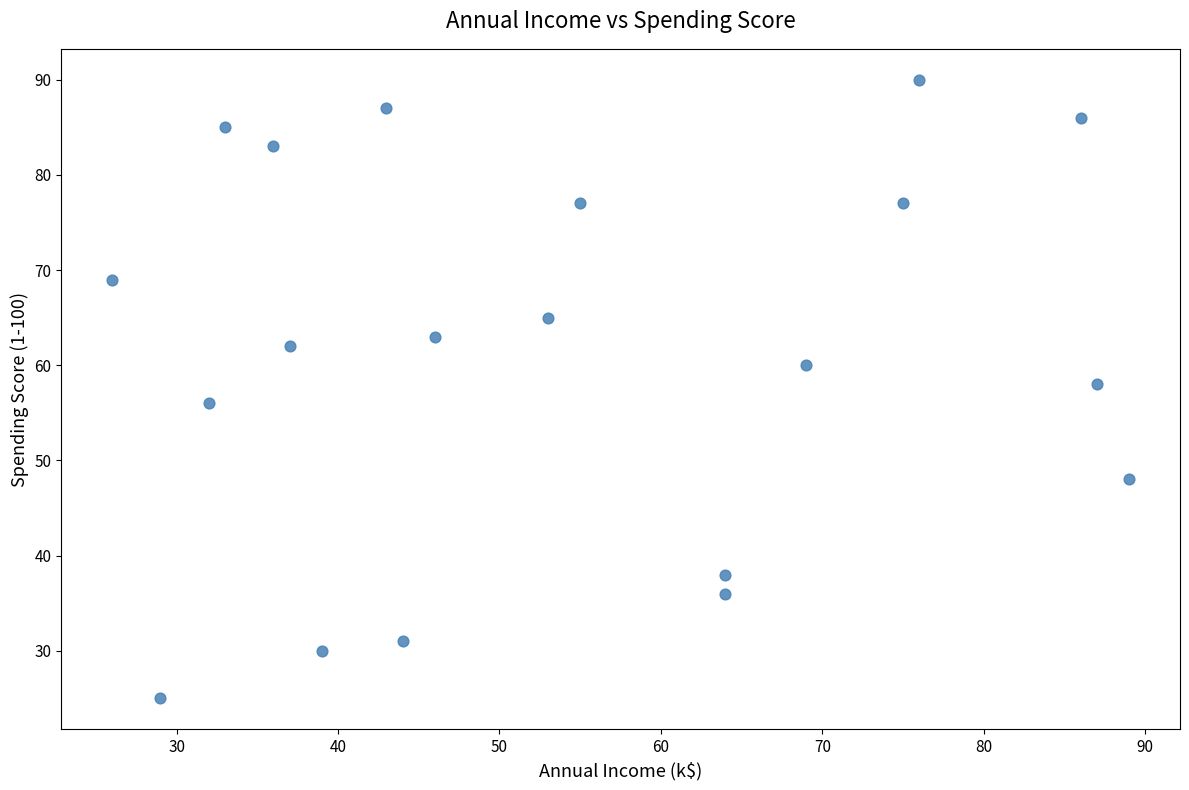

What is the range of Y values (max minus min)?

65